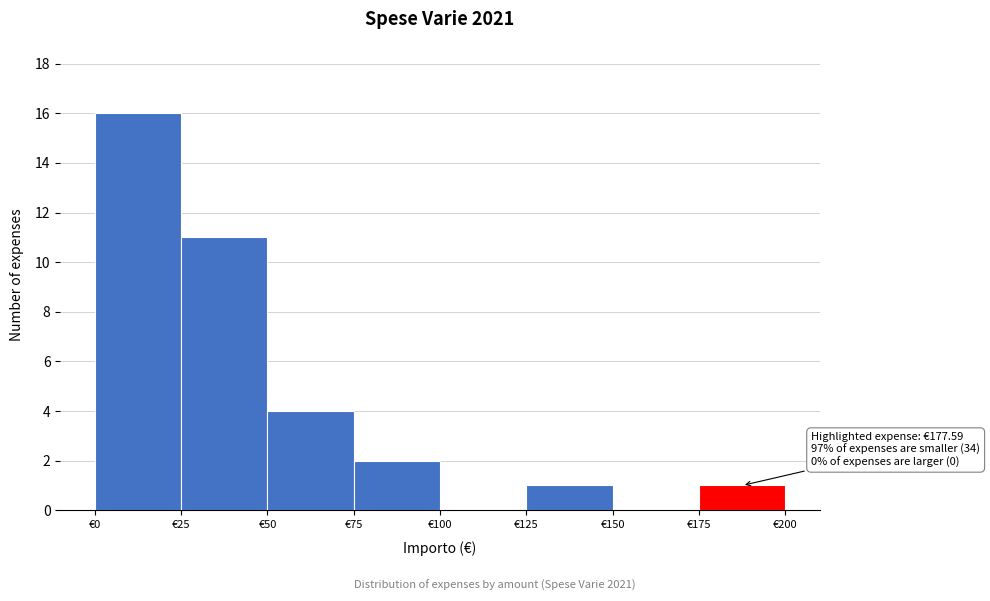

Over which range of the x-axis is the bar tallest?

0 to 25